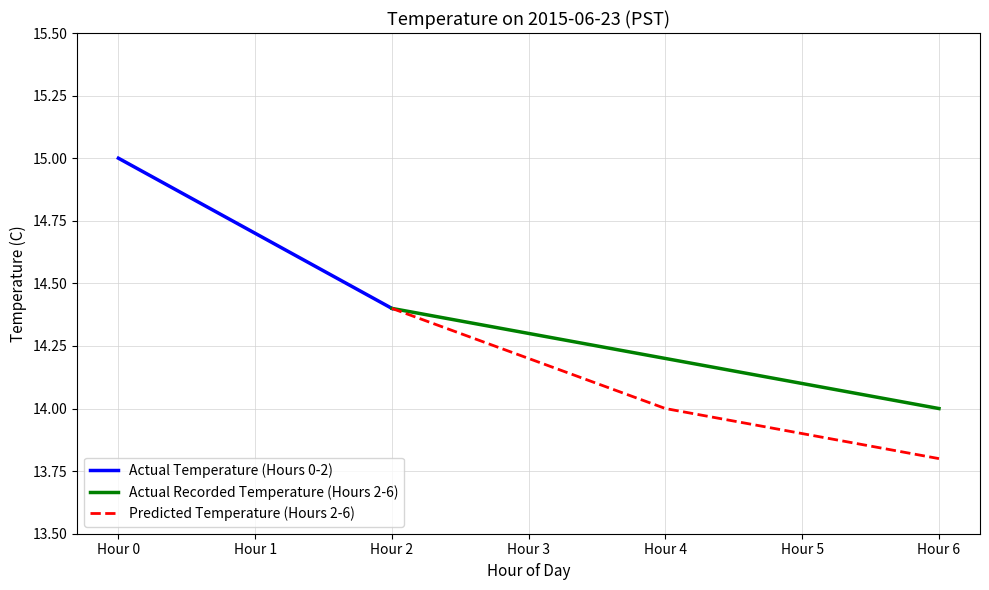

Is it true that Predicted Temperature (Hours 2-6) equals 21.6 at Hour 5?

False